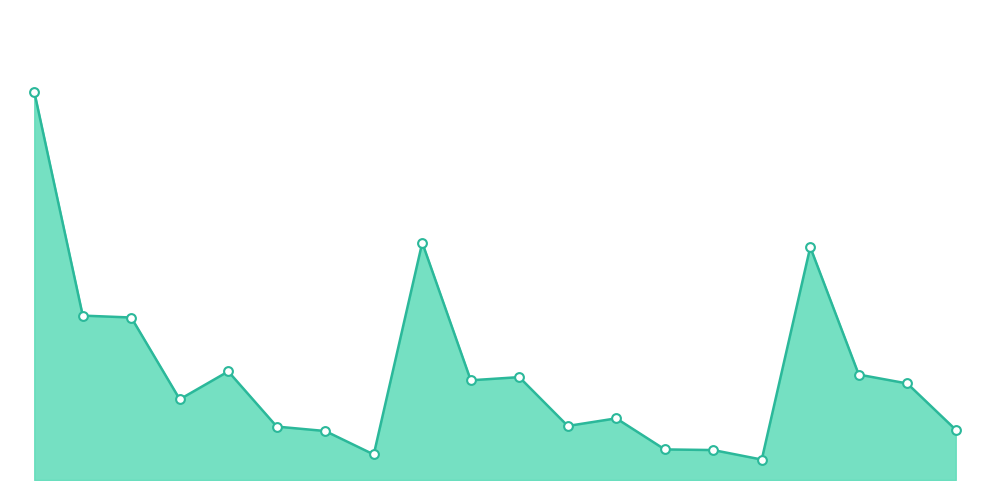

What is the total value across all series at 6?

24.0